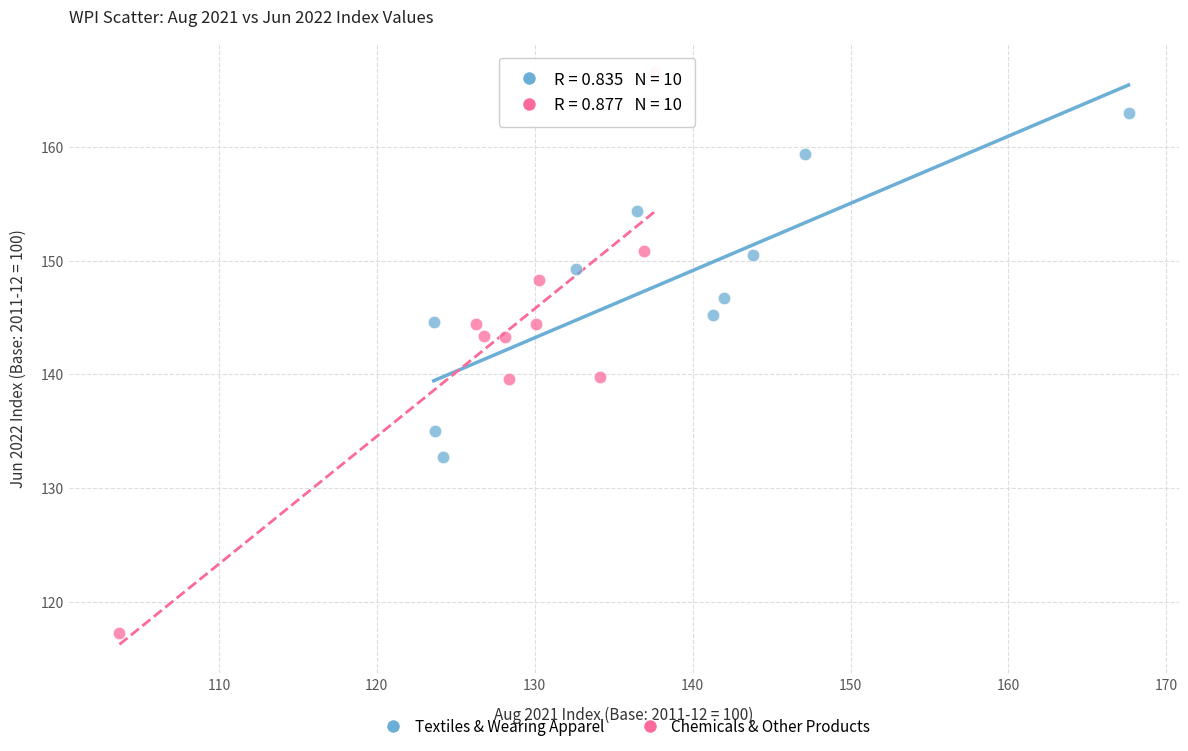

Which series has the widest spread of Y values?

Chemicals & Other Products